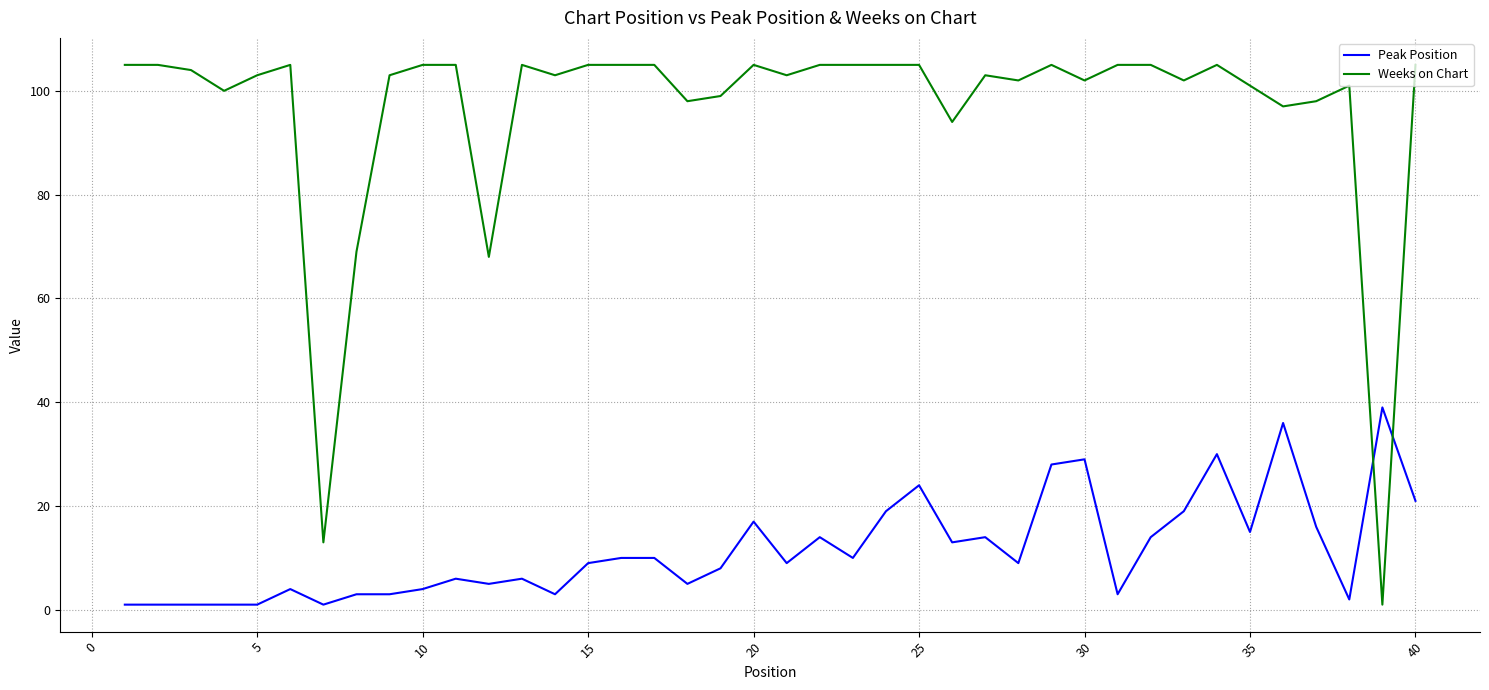

List the series in order of their overall mean, lowest first.

Peak Position, Weeks on Chart